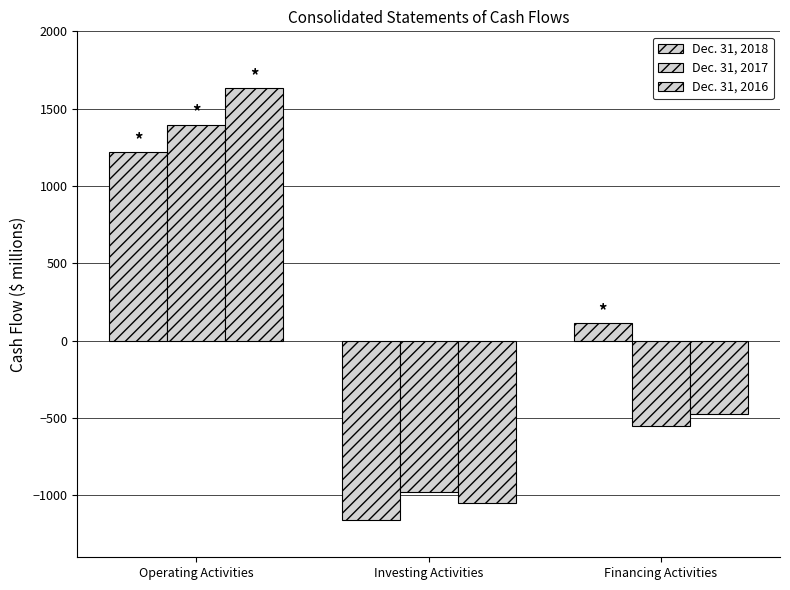

How many data points in Dec. 31, 2017 are above -553?

1